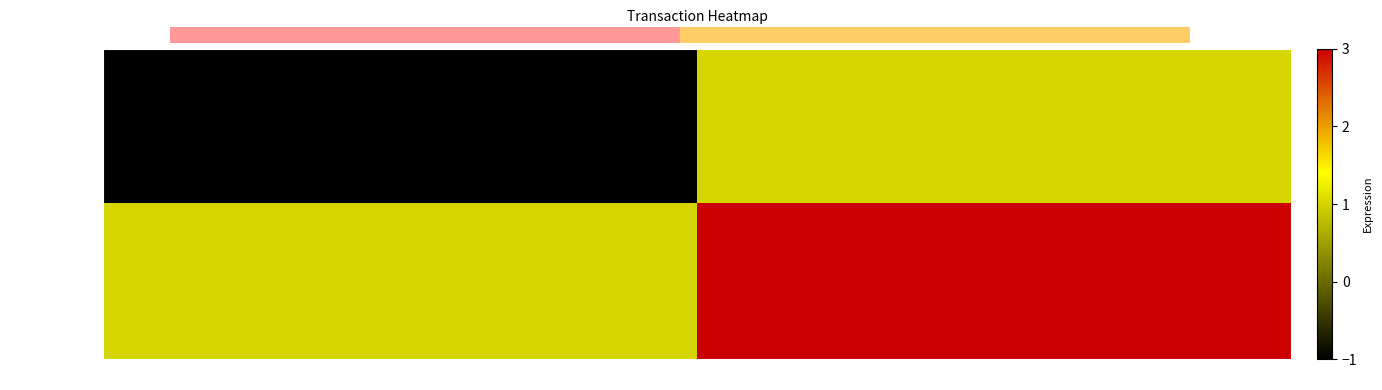

How many data points does each series have?

2